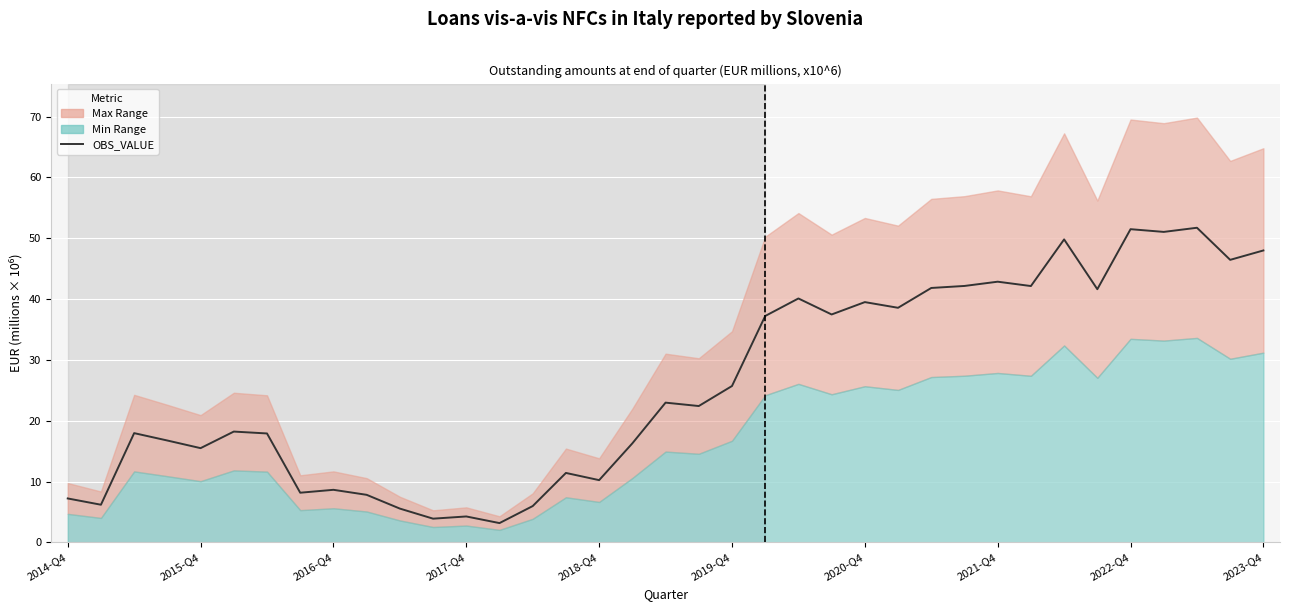

What is the average value?

25.9